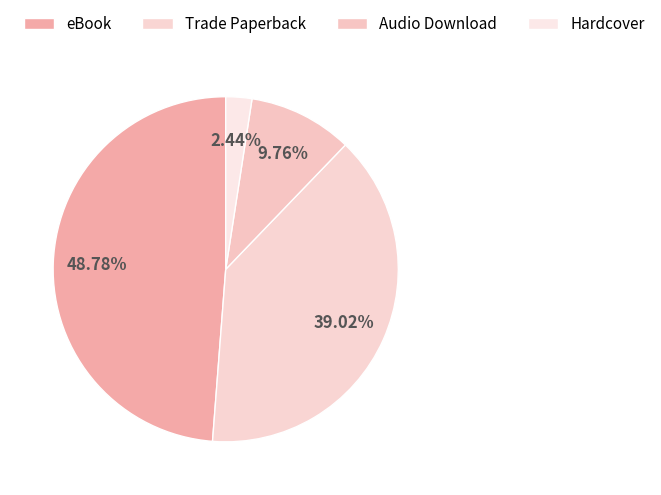

Approximately how many times larger is the value at Trade Paperback compared to Audio Download?

4.0